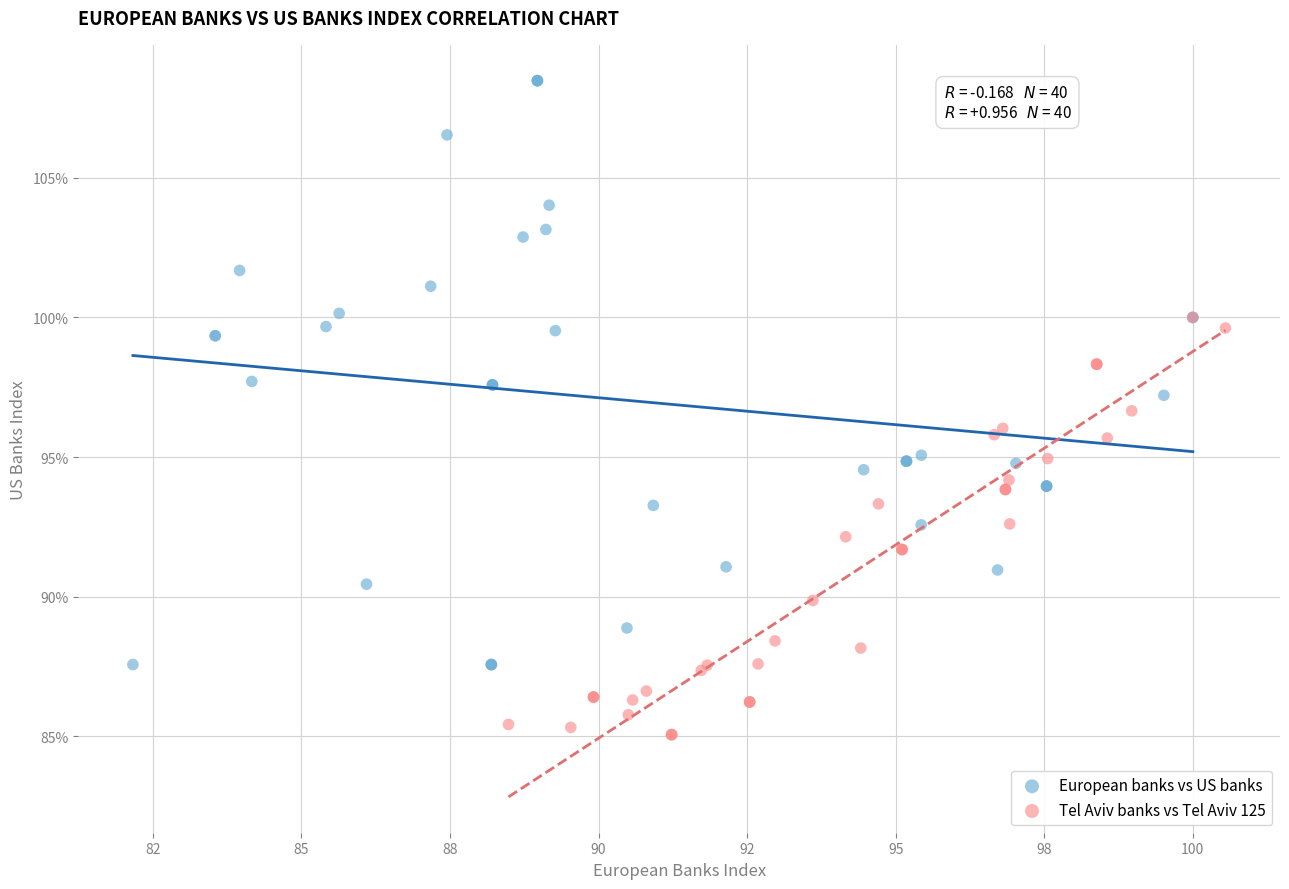

Which series has the largest Y range (max minus min)?

European banks vs US banks